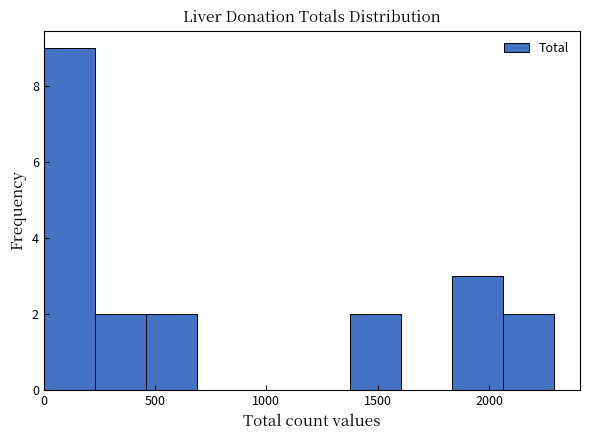

How tall is the bar that spans 2050 to 2300 on the x-axis? Neither the bar edges nor the heights are printed on the chart, so give them approximately, as read against the axes.

2